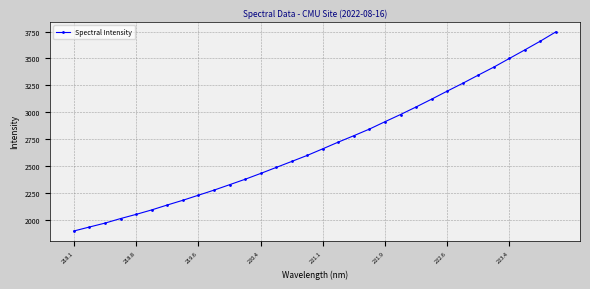

Reading left to right, list all the values displayed in this chart.

1893.4	1930.3	1966.8	2009.2	2048.0	2089.6	2135.3	2179.3	2226.4	2273.6	2324.1	2374.9	2429.0	2485.1	2541.0	2597.4	2658.8	2721.4	2781.0	2842.5	2911.1	2978.1	3048.4	3121.0	3195.7	3268.6	3344.8	3419.3	3499.7	3579.8	3661.4	3747.7